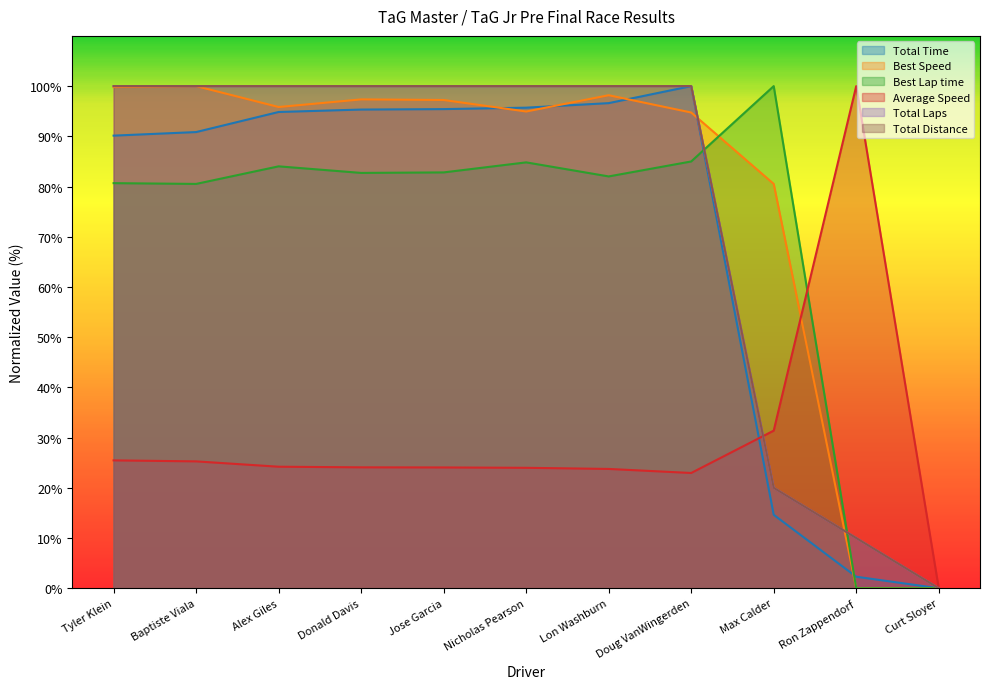

Reading right to left, what are all the values shown in this chart?

Total Time: Curt Sloyer=0.0	Ron Zappendorf=2.3	Max Calder=14.6	Doug VanWingerden=100.0	Lon Washburn=96.6	Nicholas Pearson=95.7	Jose Garcia=95.4	Donald Davis=95.3	Alex Giles=94.8	Baptiste Viala=90.8	Tyler Klein=90.1
Best Speed: Curt Sloyer=0.0	Ron Zappendorf=0.0	Max Calder=80.5	Doug VanWingerden=94.7	Lon Washburn=98.2	Nicholas Pearson=94.9	Jose Garcia=97.2	Donald Davis=97.4	Alex Giles=95.8	Baptiste Viala=100.0	Tyler Klein=99.8
Best Lap time: Curt Sloyer=0.0	Ron Zappendorf=0.0	Max Calder=100.0	Doug VanWingerden=85.0	Lon Washburn=82.0	Nicholas Pearson=84.8	Jose Garcia=82.8	Donald Davis=82.7	Alex Giles=84.0	Baptiste Viala=80.5	Tyler Klein=80.7
Average Speed: Curt Sloyer=0.0	Ron Zappendorf=100.0	Max Calder=31.4	Doug VanWingerden=23.0	Lon Washburn=23.8	Nicholas Pearson=24.0	Jose Garcia=24.1	Donald Davis=24.1	Alex Giles=24.2	Baptiste Viala=25.3	Tyler Klein=25.5
Total Laps: Curt Sloyer=0.0	Ron Zappendorf=10.0	Max Calder=20.0	Doug VanWingerden=100.0	Lon Washburn=100.0	Nicholas Pearson=100.0	Jose Garcia=100.0	Donald Davis=100.0	Alex Giles=100.0	Baptiste Viala=100.0	Tyler Klein=100.0
Total Distance: Curt Sloyer=0.0	Ron Zappendorf=10.0	Max Calder=20.0	Doug VanWingerden=100.0	Lon Washburn=100.0	Nicholas Pearson=100.0	Jose Garcia=100.0	Donald Davis=100.0	Alex Giles=100.0	Baptiste Viala=100.0	Tyler Klein=100.0